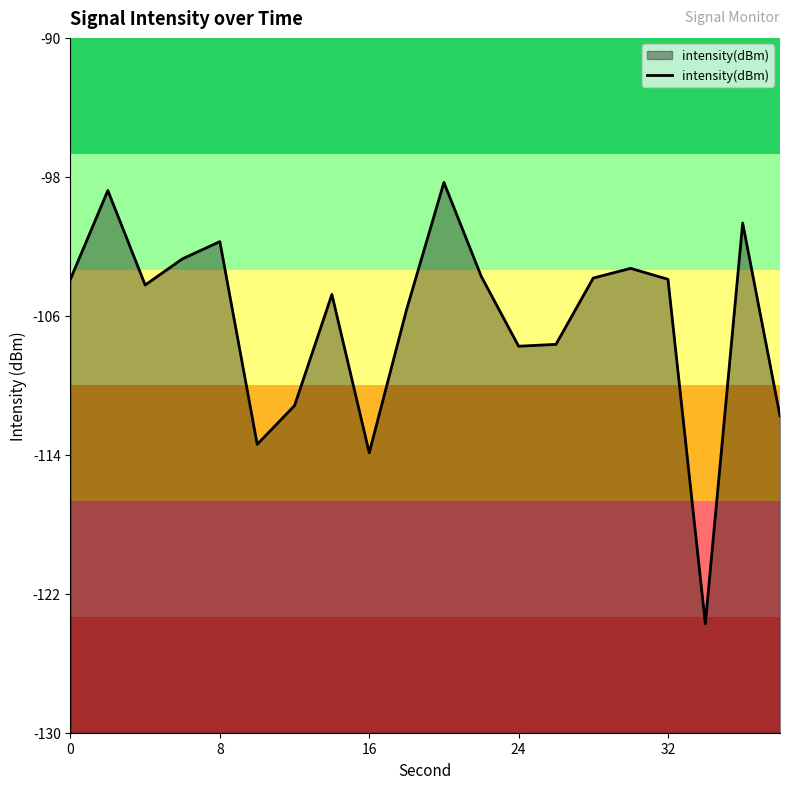

The value at 0 is -43.9. True or false?

False